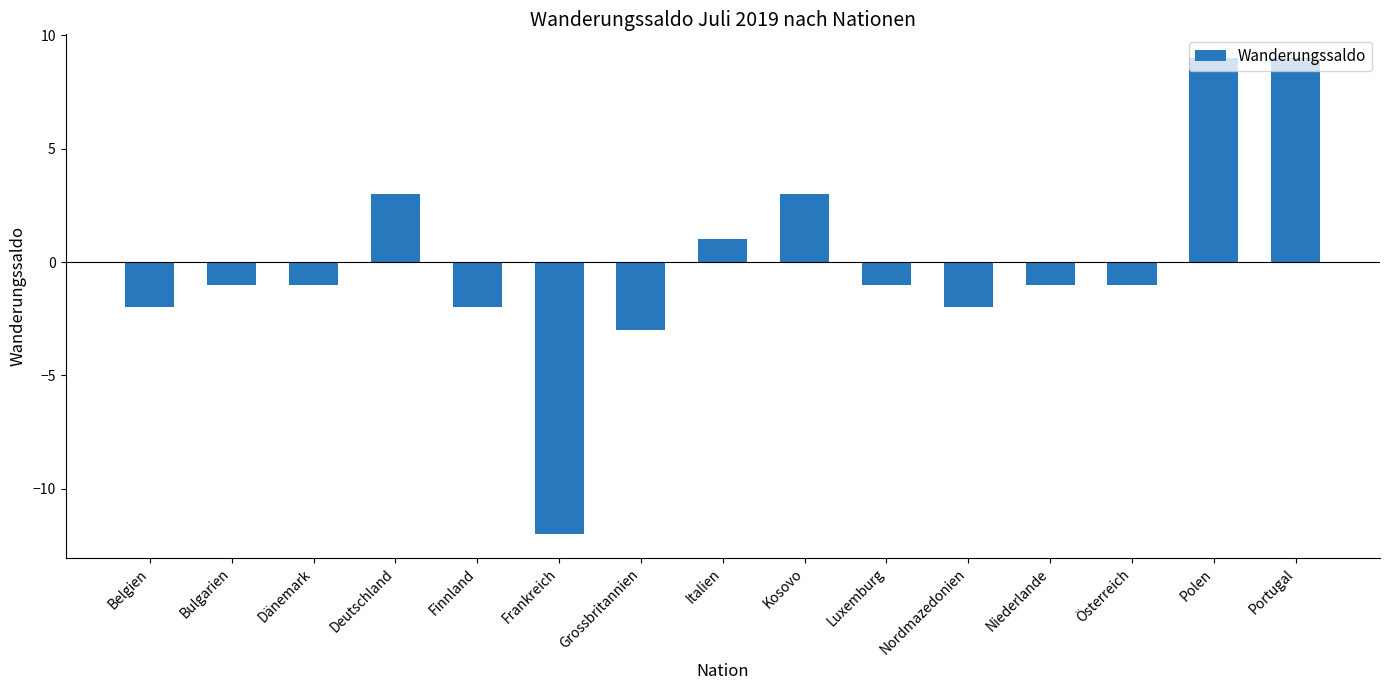

What is the label of the 1st bar from the right?

Portugal